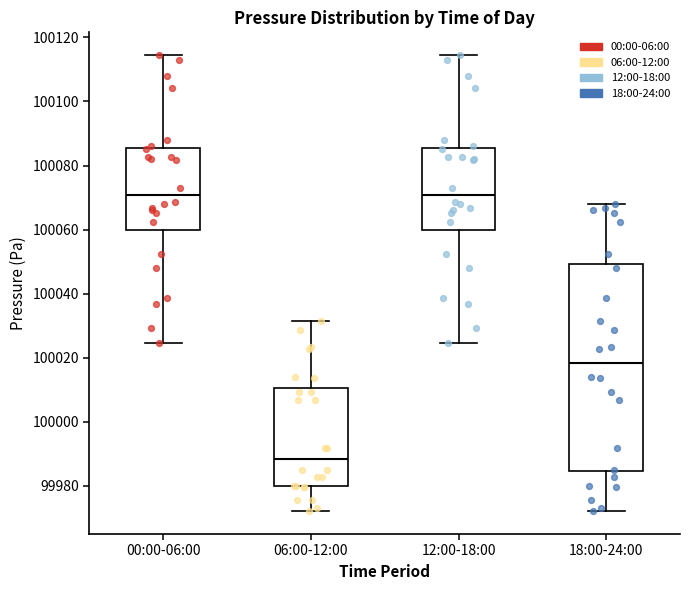

Reading left to right, read every box against the y-axis: the position of its median line, the range the box covers, and the ends of its whiskers. The values are not printed on the chart, so give them approximately, as read against the axis.

00:00-06:00: median 100070, box 100060 to 100086, whiskers 100024 to 100114
06:00-12:00: median 99988, box 99980 to 100010, whiskers 99972 to 100032
12:00-18:00: median 100070, box 100060 to 100086, whiskers 100024 to 100114
18:00-24:00: median 100018, box 99984 to 100050, whiskers 99972 to 100068